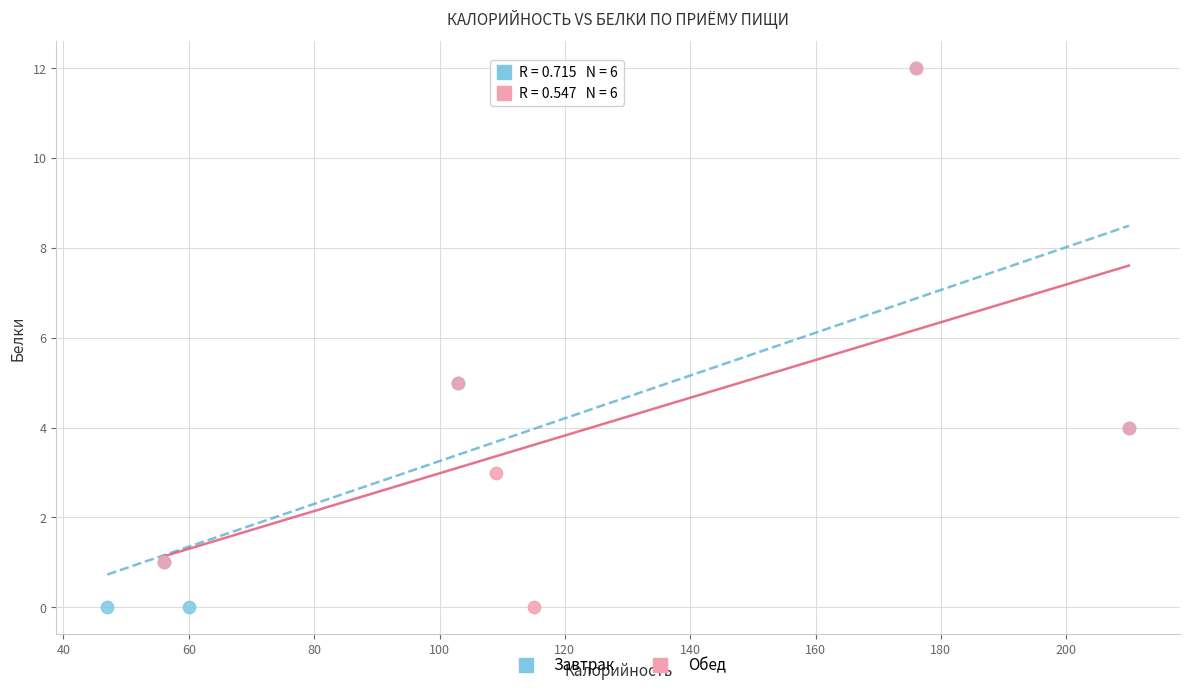

What are all the series names shown in the legend?

Завтрак, Обед